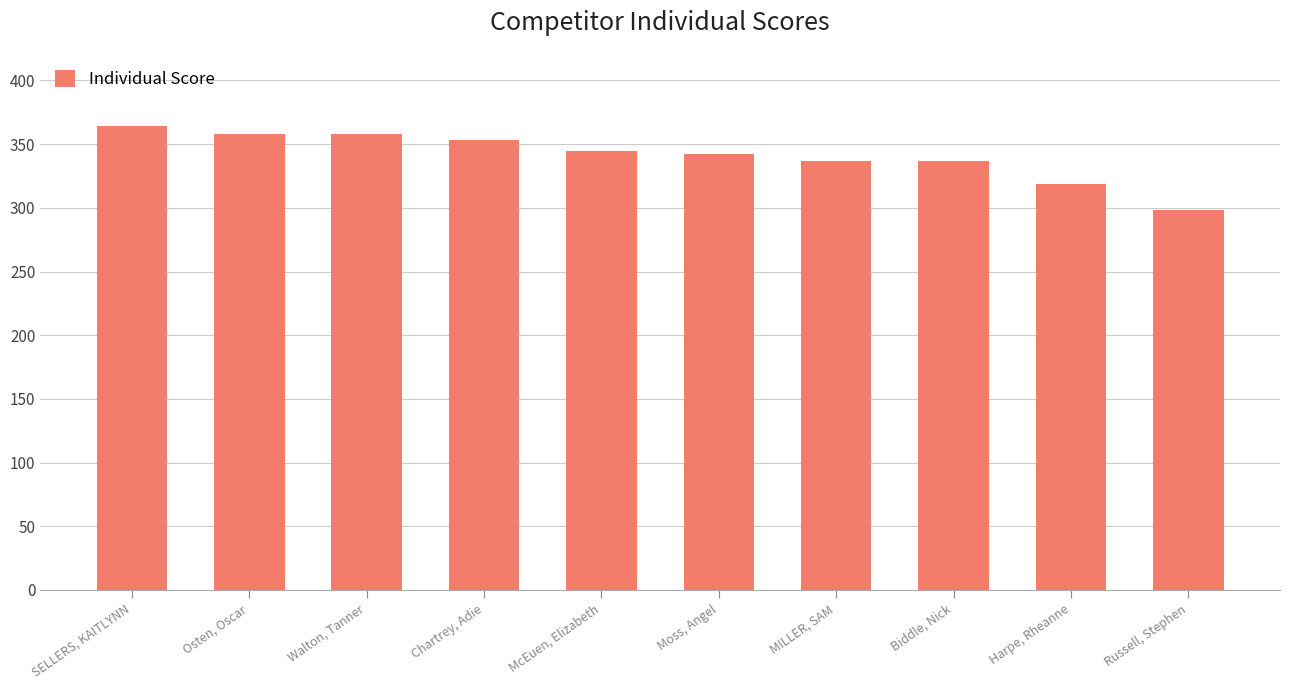

At which label does the data first exceed 345?

SELLERS, KAITLYNN